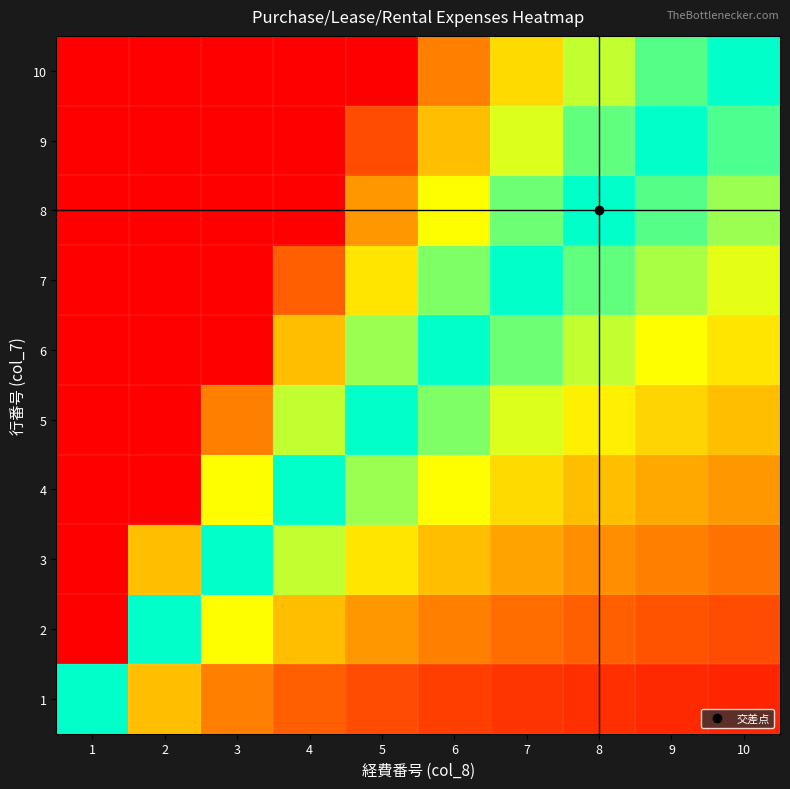

At which category is the sum across all series the highest?

1